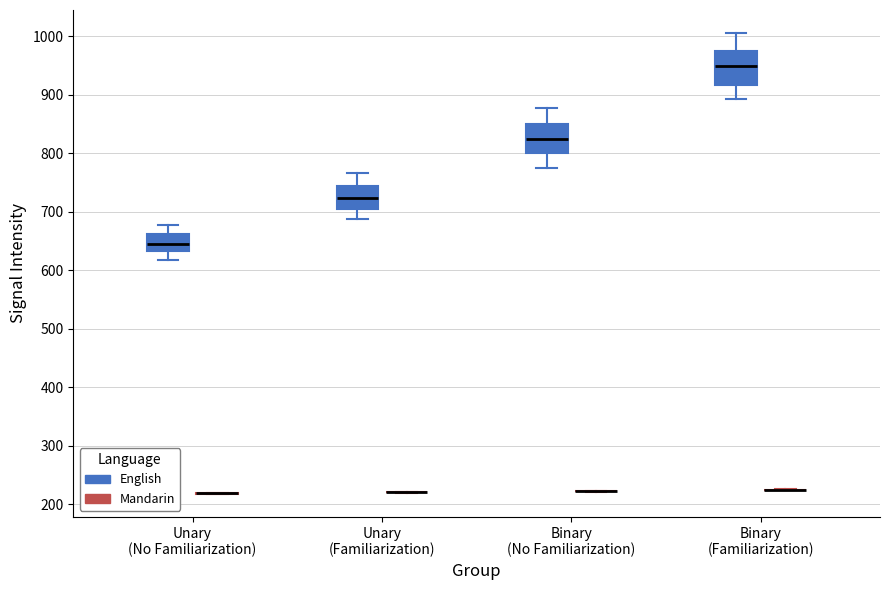

Reading left to right, transcribe this box plot: for each box, give where its median line is, the range the box spans, and where its two whiskers end, as read against the y-axis. The values are not printed on the chart, so give them approximately, as read against the axis.

Unary (No Familiarization) (English): median 640, box 630 to 660, whiskers 620 to 680
Unary (No Familiarization) (Mandarin): box collapsed to a line at 220, whiskers 220 to 220
Unary (Familiarization) (English): median 720, box 710 to 740, whiskers 690 to 770
Unary (Familiarization) (Mandarin): box collapsed to a line at 220, whiskers 220 to 220
Binary (No Familiarization) (English): median 820, box 800 to 850, whiskers 780 to 880
Binary (No Familiarization) (Mandarin): box collapsed to a line at 220, whiskers 220 to 220
Binary (Familiarization) (English): median 950, box 920 to 970, whiskers 890 to 1010
Binary (Familiarization) (Mandarin): box collapsed to a line at 220, whiskers 220 to 230